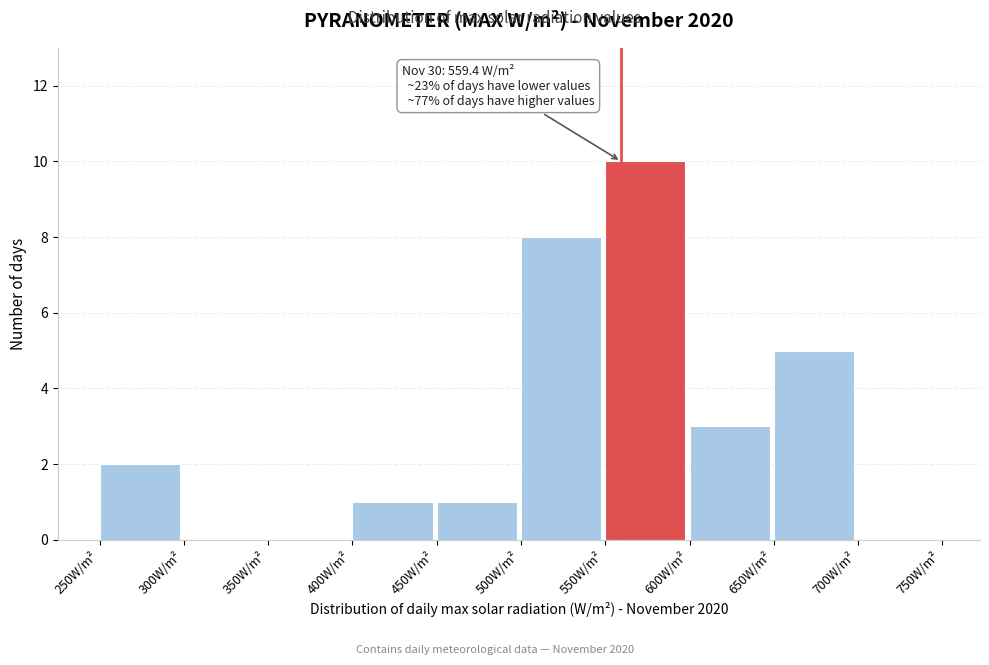

Which range on the x-axis has the tallest bar?

550 to 600